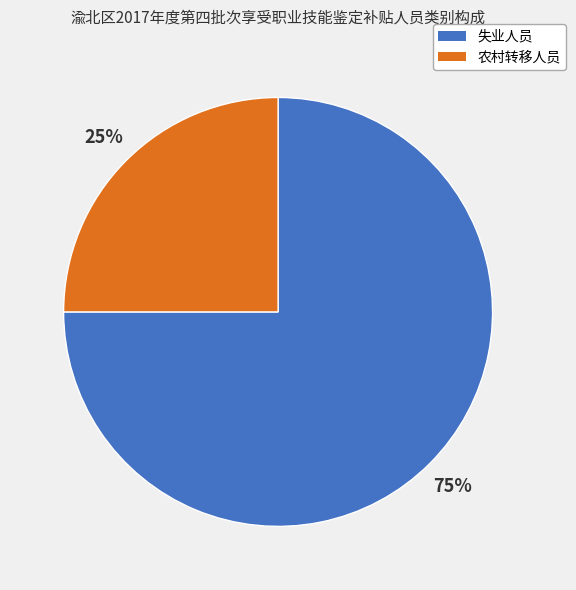

Do 农村转移人员 and 失业人员 together represent more than half of the pie?

Yes